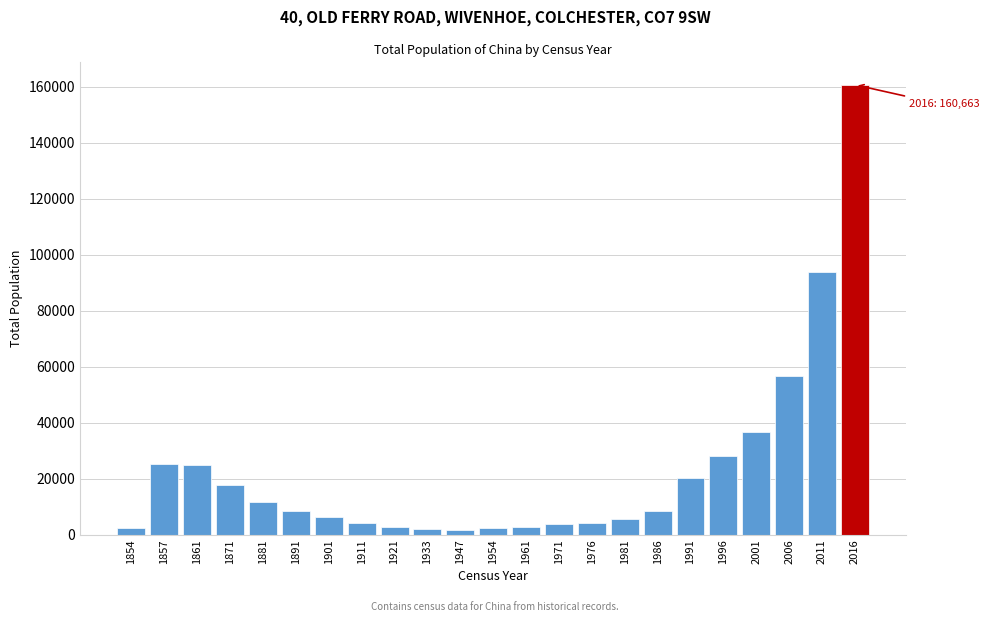

What is the ratio of the value at 2016 to the value at 1901?

25.8